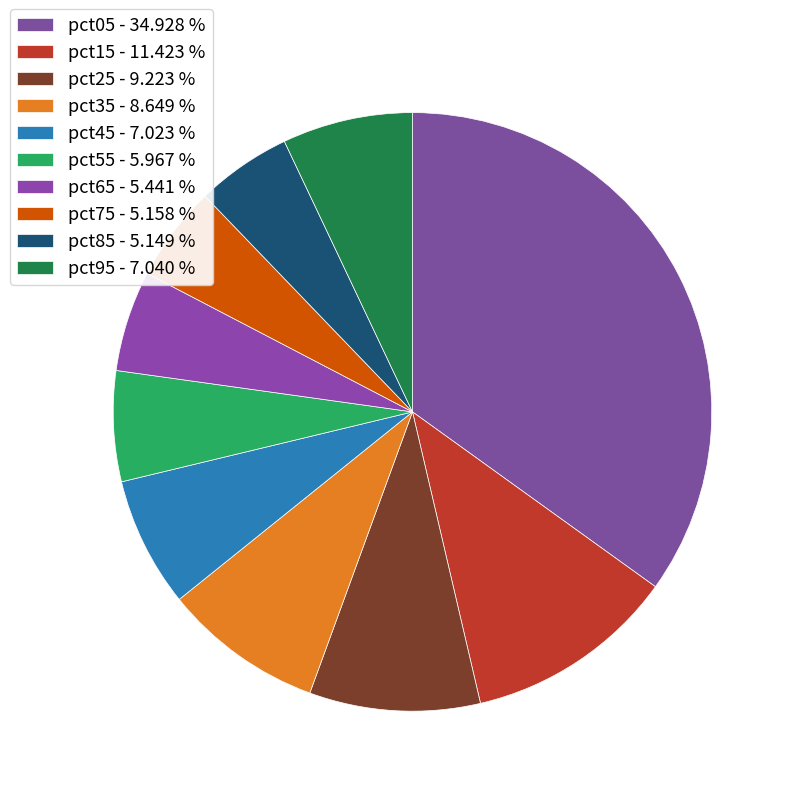

How many slices are in this pie chart?

10